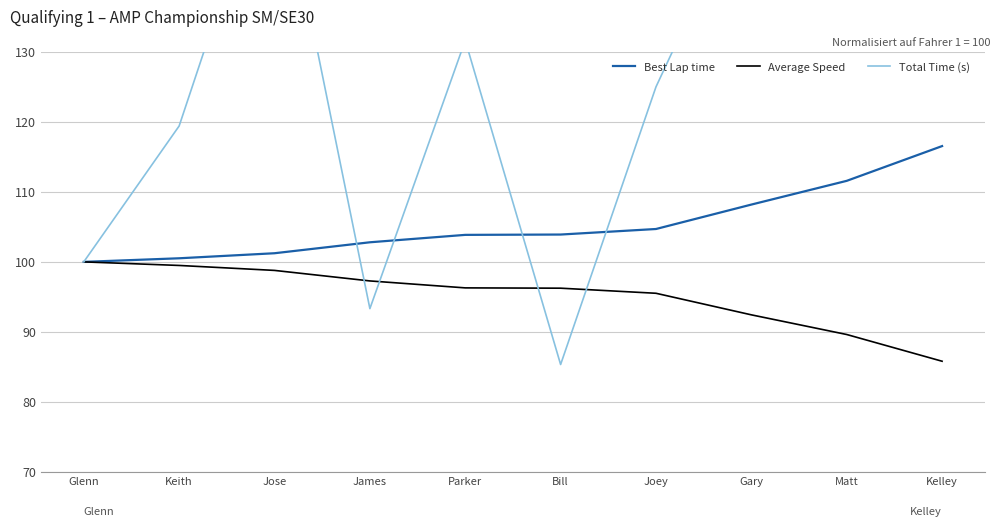

What is the label of the 5th point from the right?

Bill